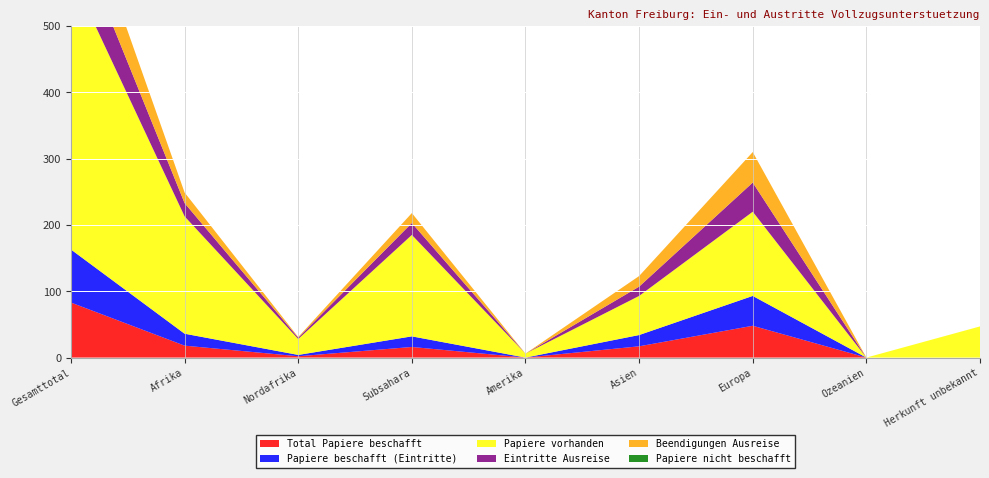

Reading right to left, transcribe all the data shown in this chart.

Total Papiere beschafft: 0	0	48	17	0	16	2	18	83
Papiere beschafft (Eintritte): 0	0	45	17	0	16	2	18	80
Papiere vorhanden: 47	0	127	59	6	153	24	177	416
Eintritte Ausreise: 0	0	44	14	0	18	2	20	78
Beendigungen Ausreise: 0	0	46	16	0	15	1	16	78
Papiere nicht beschafft: 0	0	0	0	0	0	0	0	0